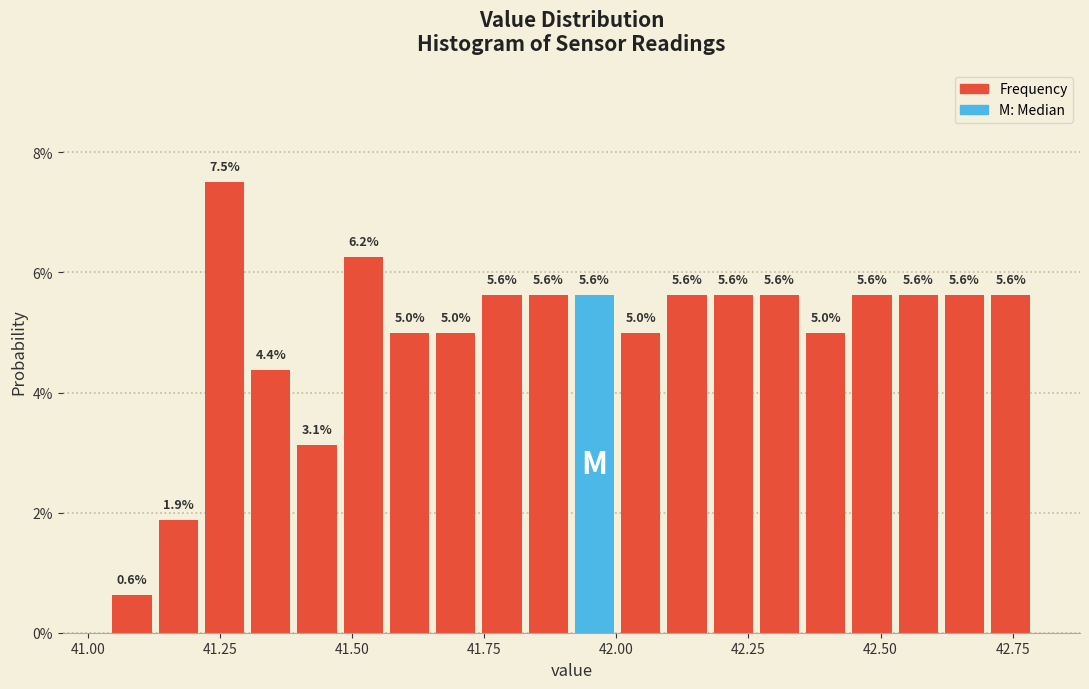

Around what value on the x-axis is the tallest bar? Give the approximate position of its centre, as read against the axis.

41.25